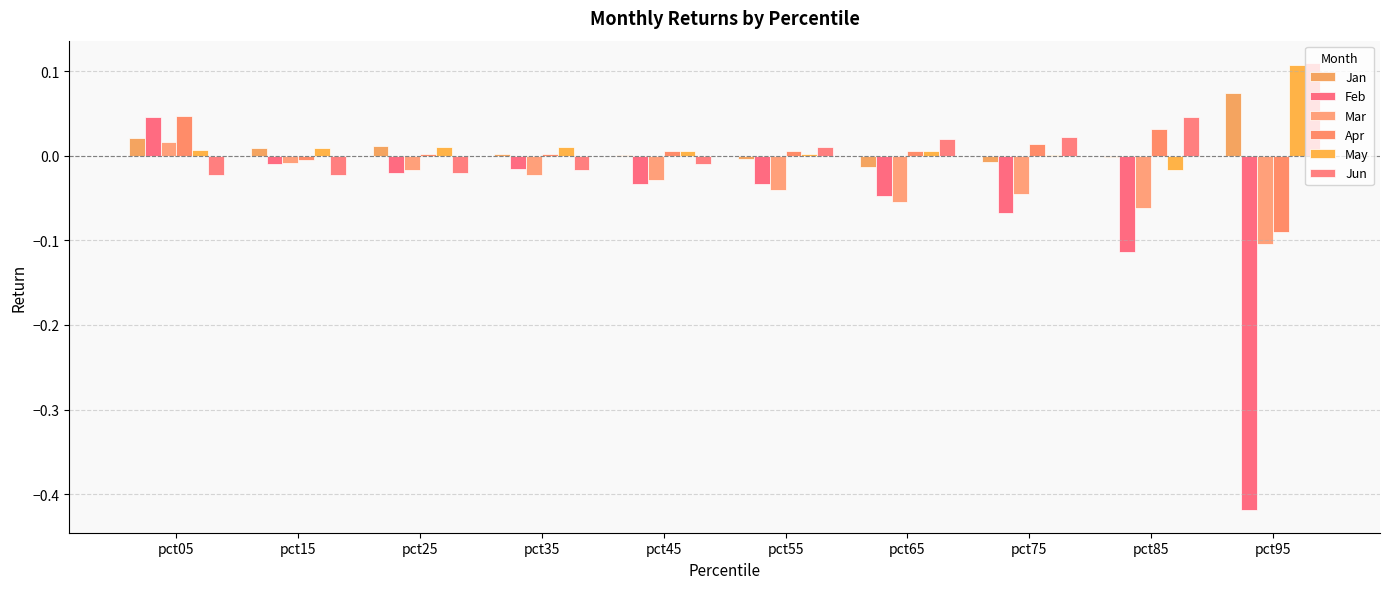

At how many categories does at least one series exceed 0?

10